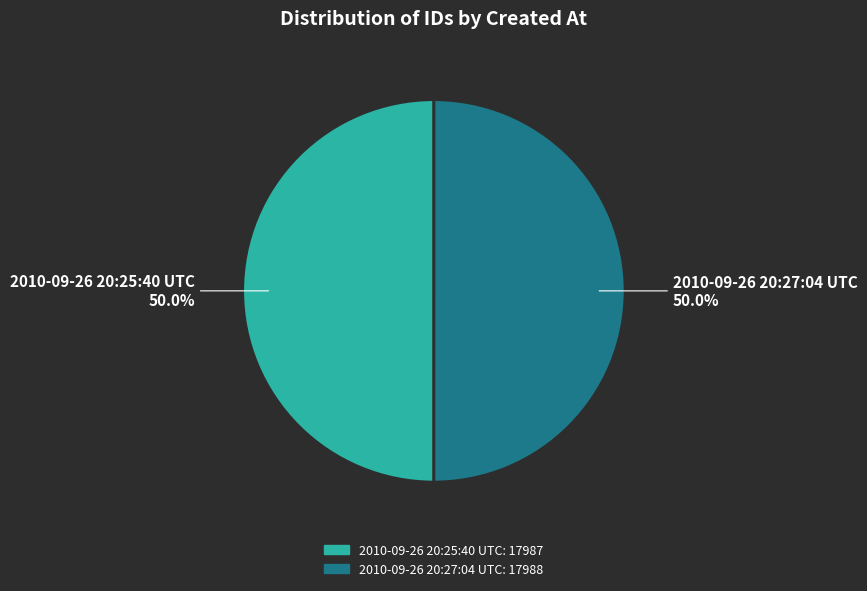

To the nearest percent, what portion does 2010-09-26 20:25:40 UTC represent?

50%